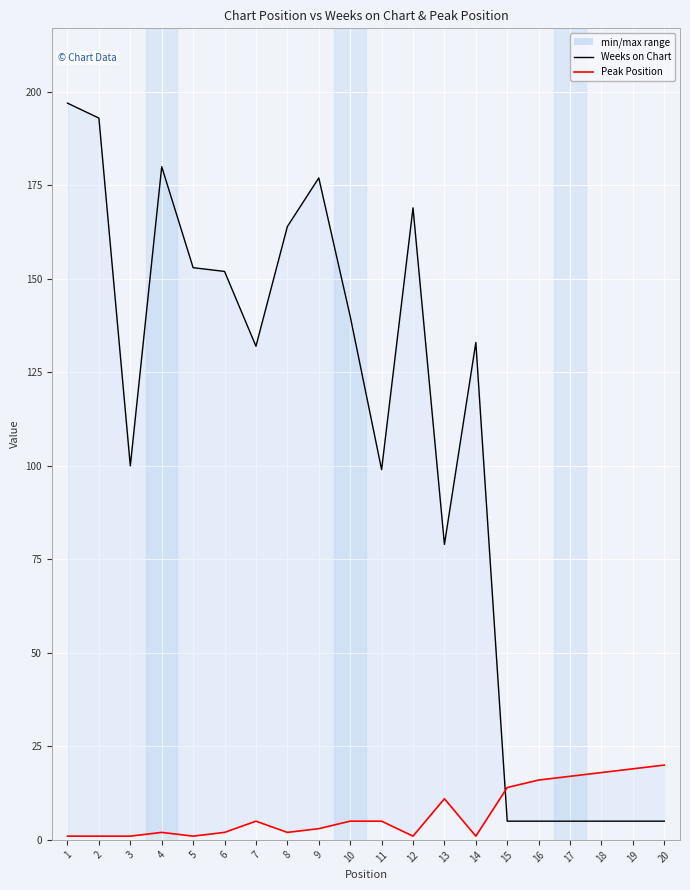

How many interior local peaks does the Peak Position series have?

3